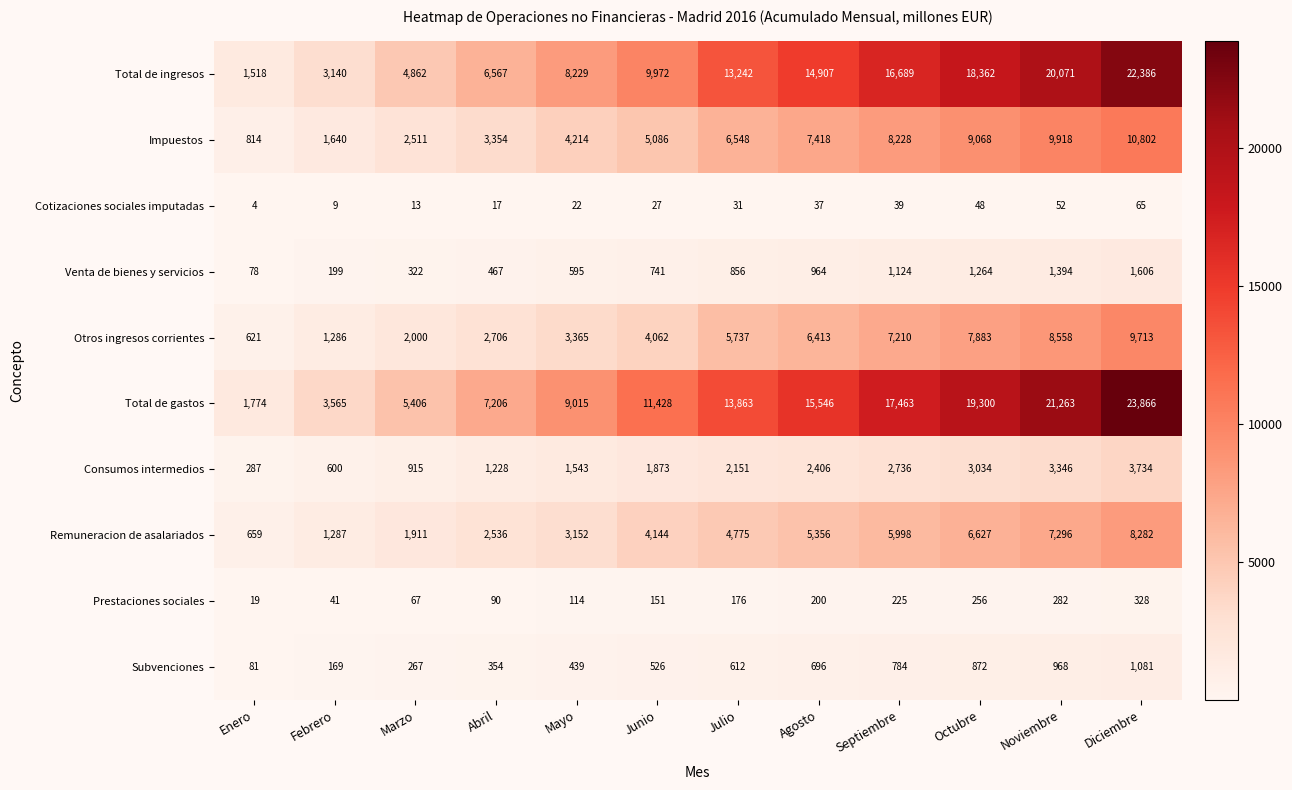

Which label corresponds to the smallest value in the chart?

Enero